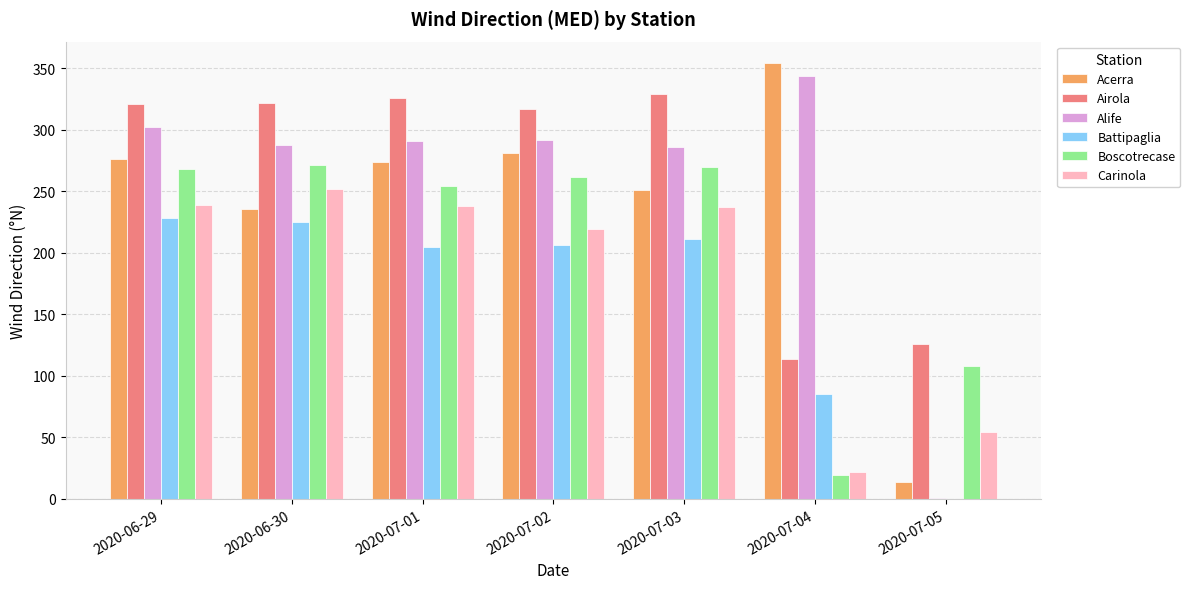

What is the maximum value for Boscotrecase?

271